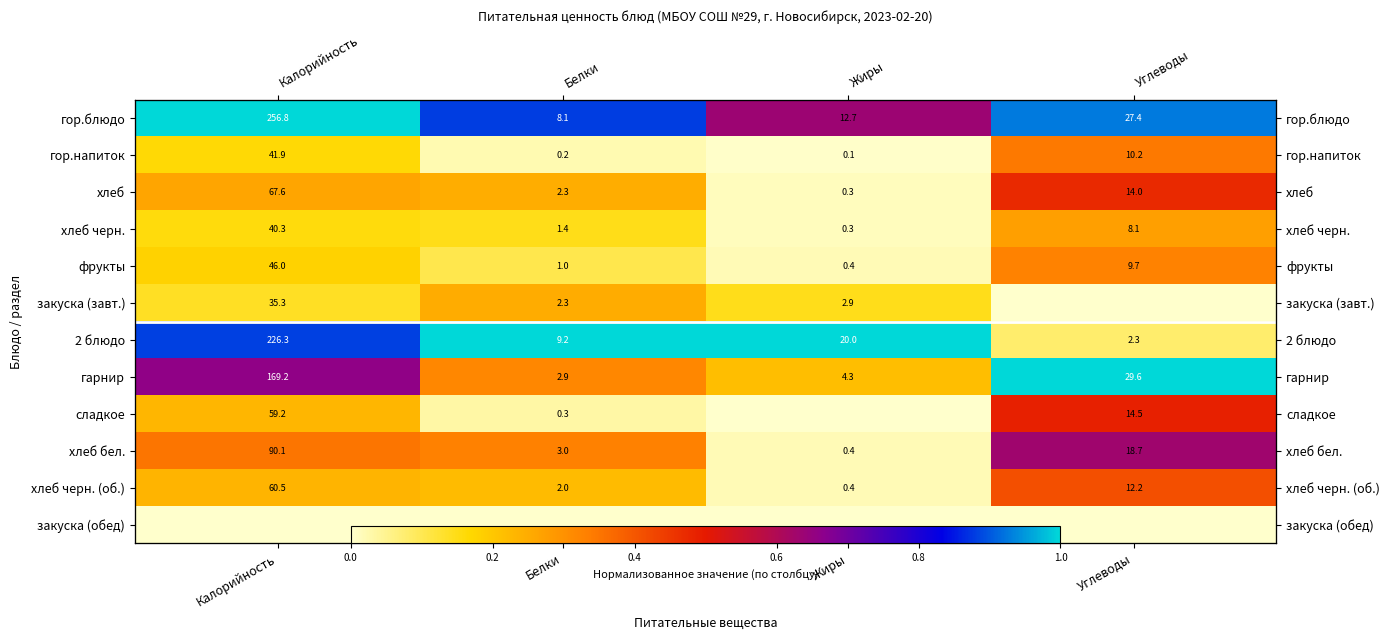

The value of фрукты at Калорийность is 0.3. True or false?

False